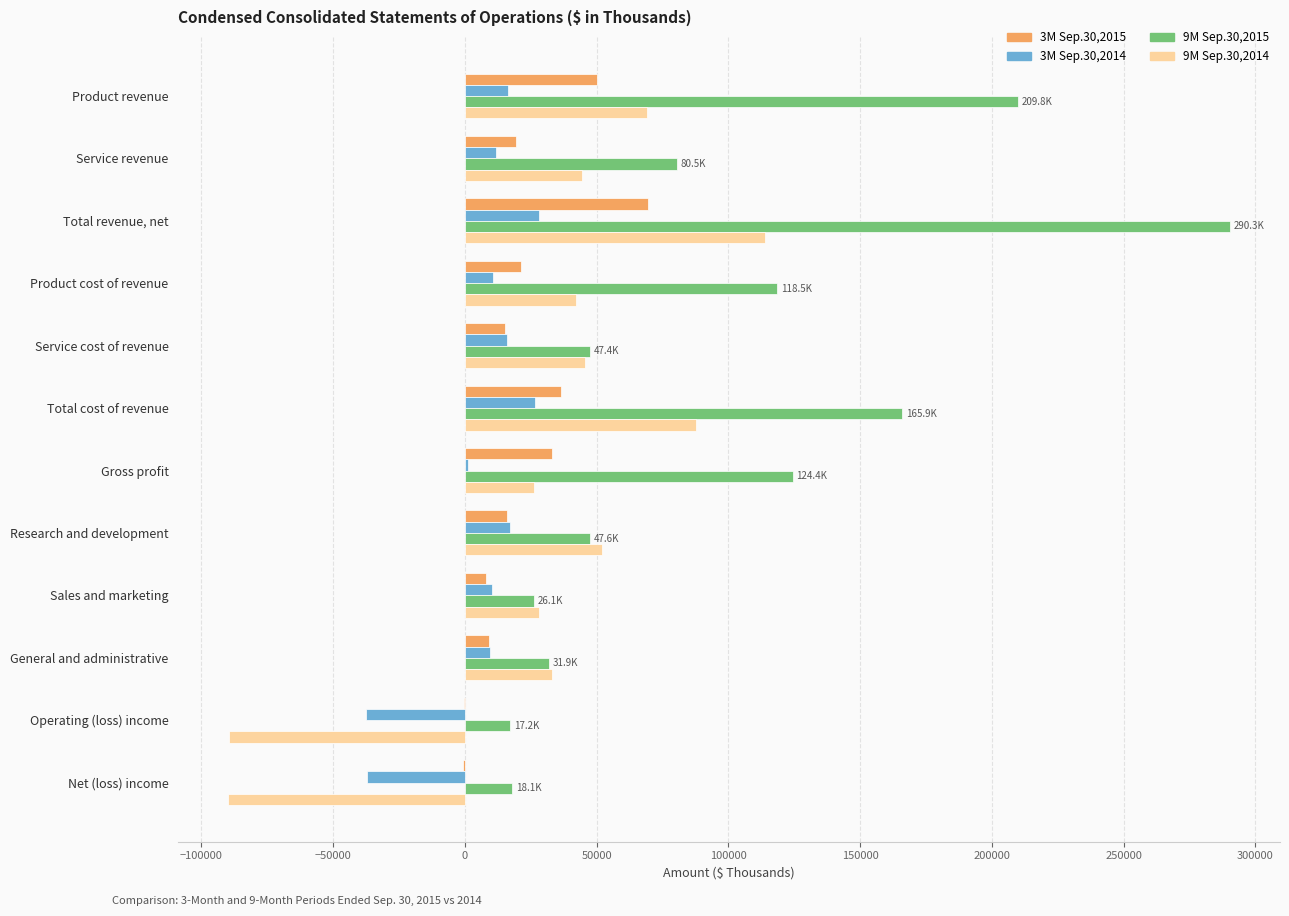

Is the value of 9M Sep.30,2014 at Gross profit greater than the value of 3M Sep.30,2015 at General and administrative?

Yes